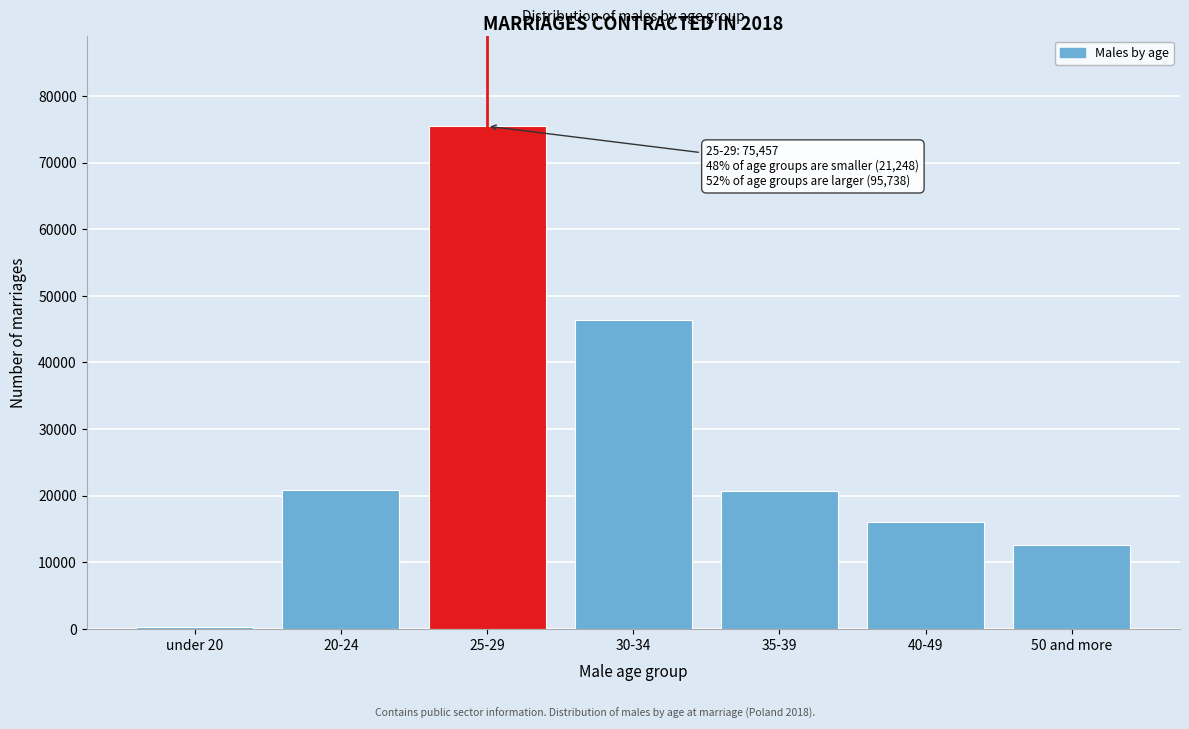

The value at 20-24 is 20871. True or false?

True